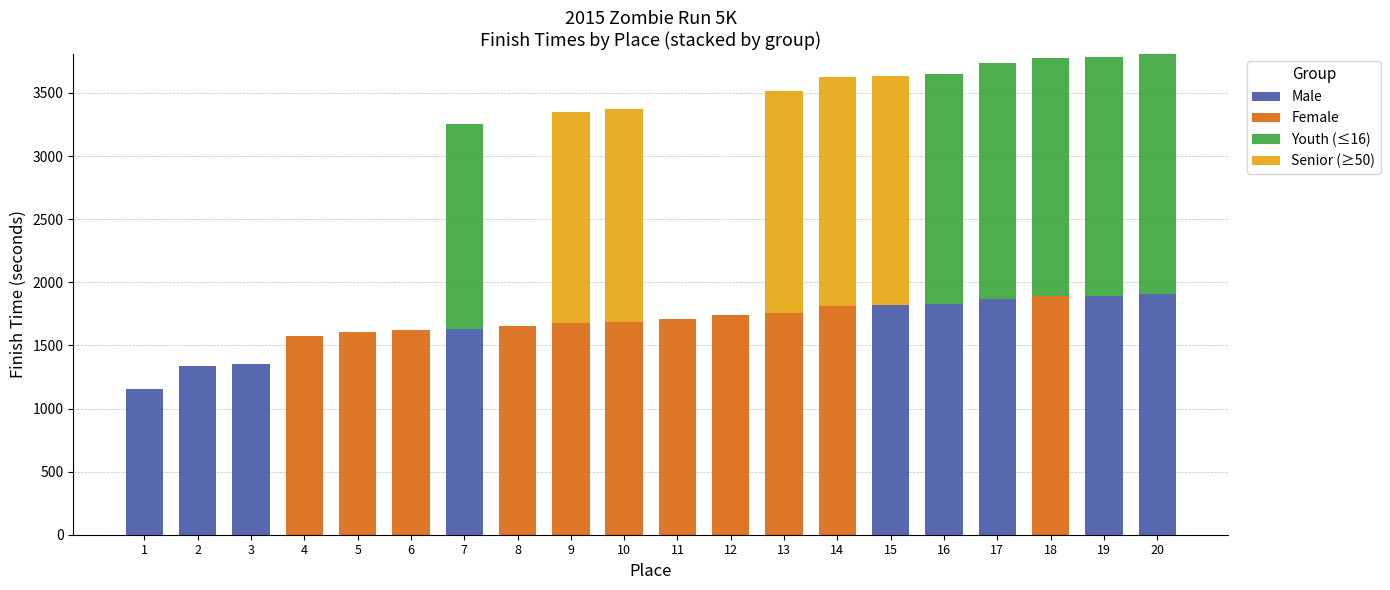

The value of Male at 12 is 1332.8. True or false?

False